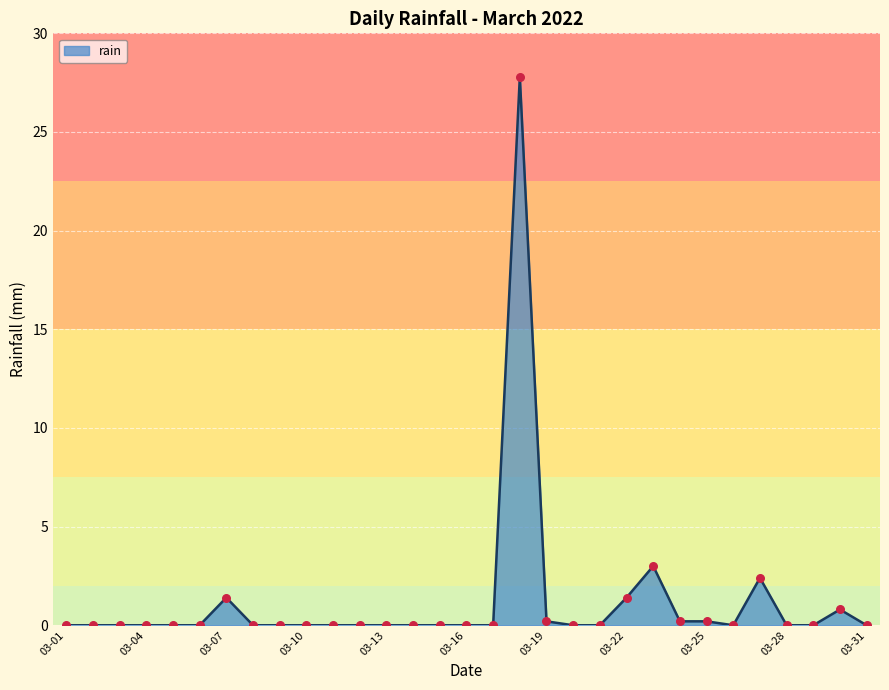

What is the difference between the maximum and minimum values?

27.8